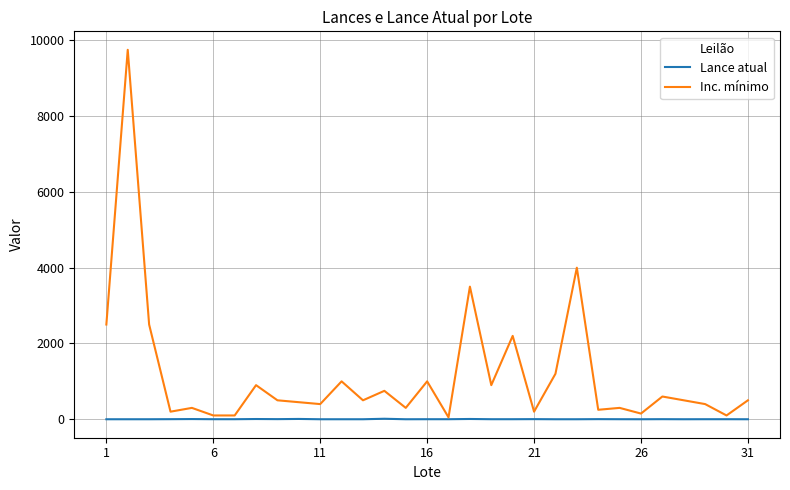

Which series has the largest range (max minus min)?

Inc. mínimo